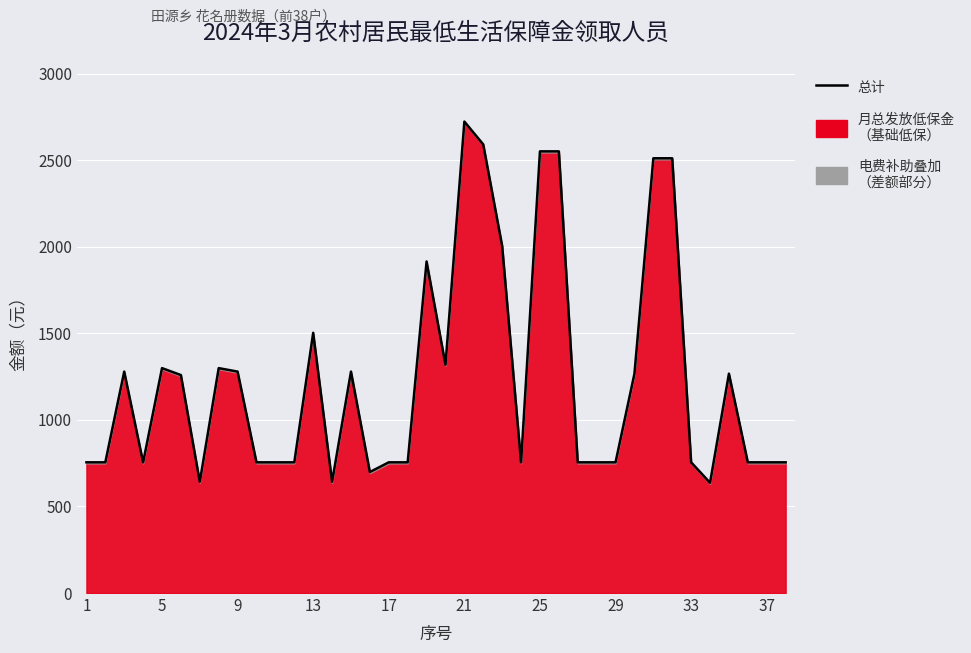

Which category has the lowest value across all series?

33